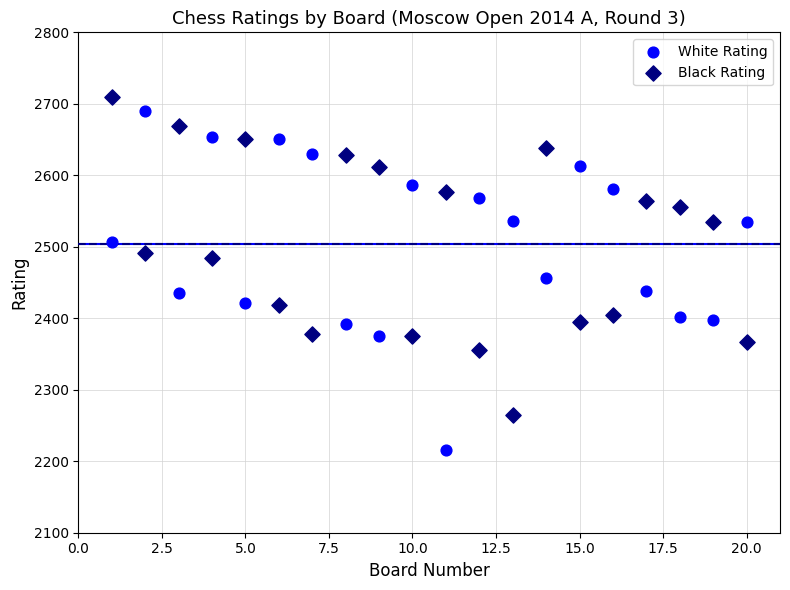

Across all series, what Y value is closest to 2463?

2456